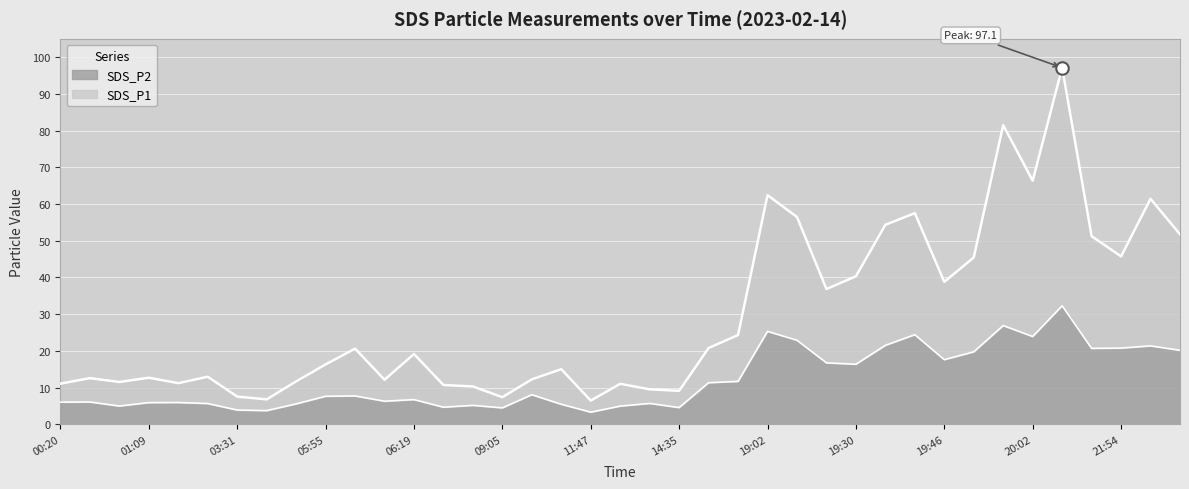

Which series changed the most between 06:01 and 19:02?

SDS_P1